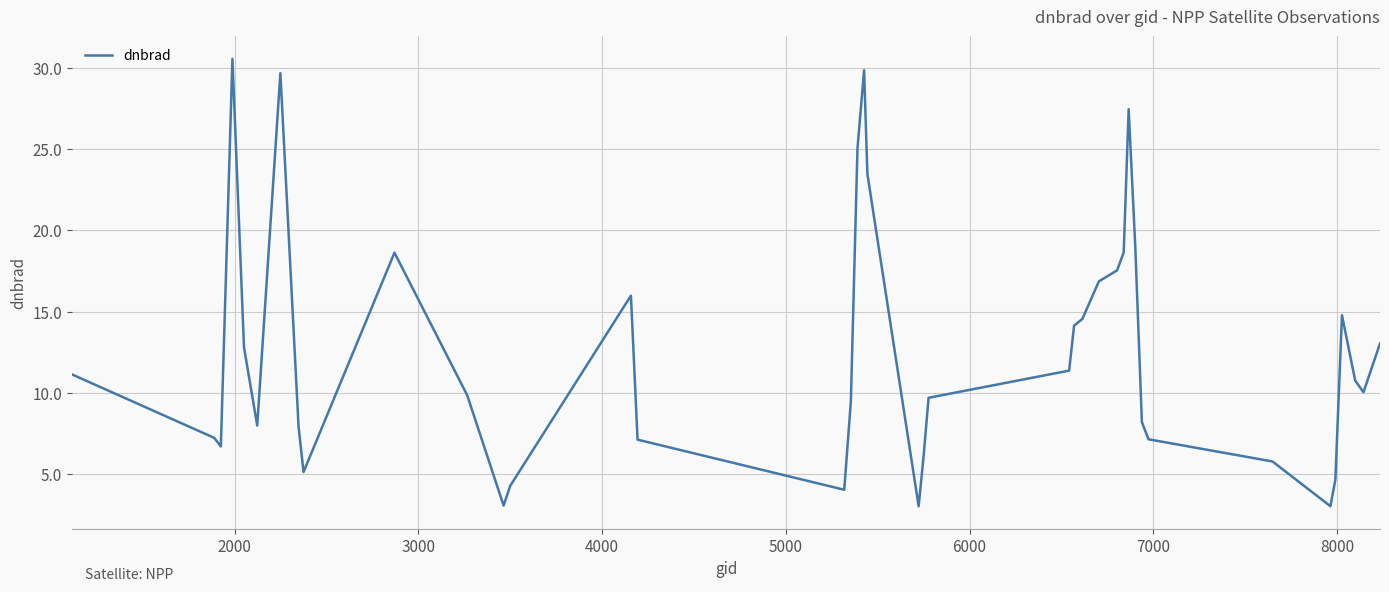

What is the smallest value displayed?

3.0